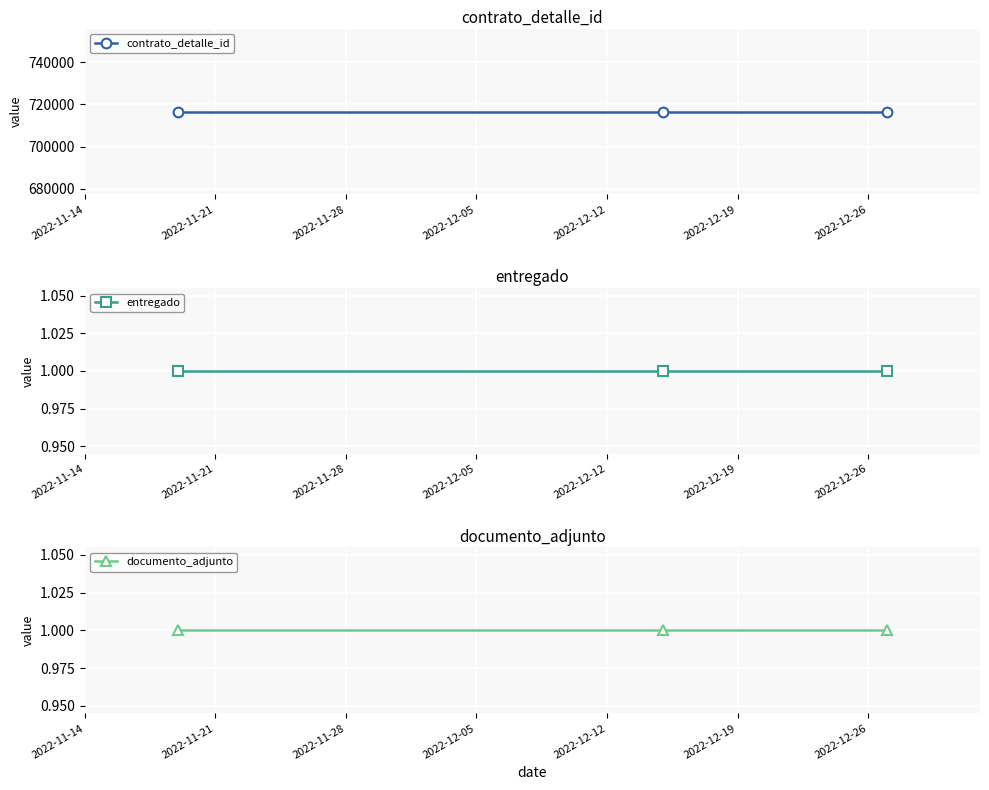

What are all the series names shown in the legend?

contrato_detalle_id, entregado, documento_adjunto